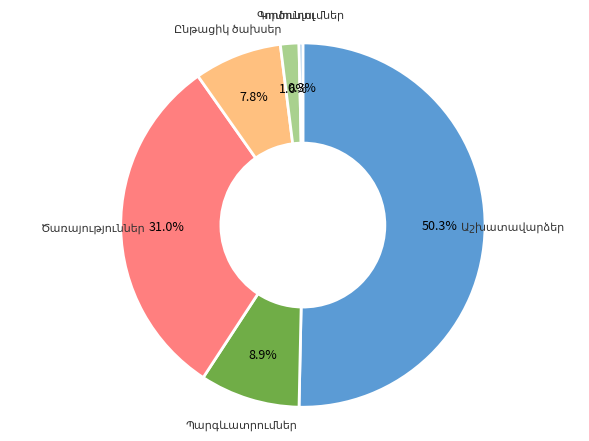

How many segments does this pie chart have?

6